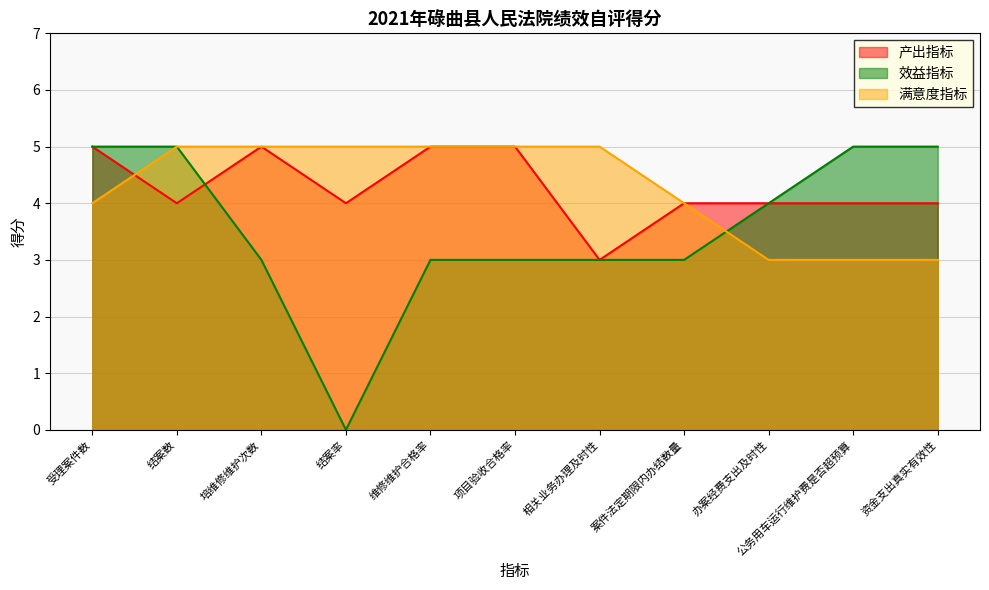

What is the highest value of the 效益指标 series?

5